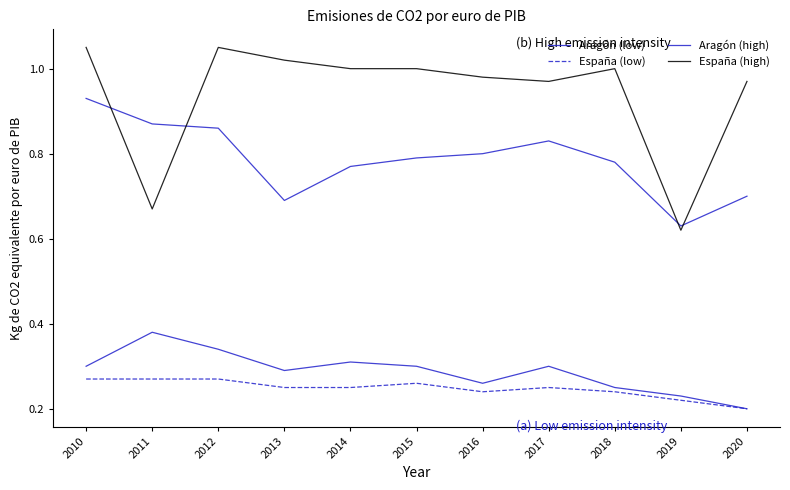

How many lines are shown in the chart?

4